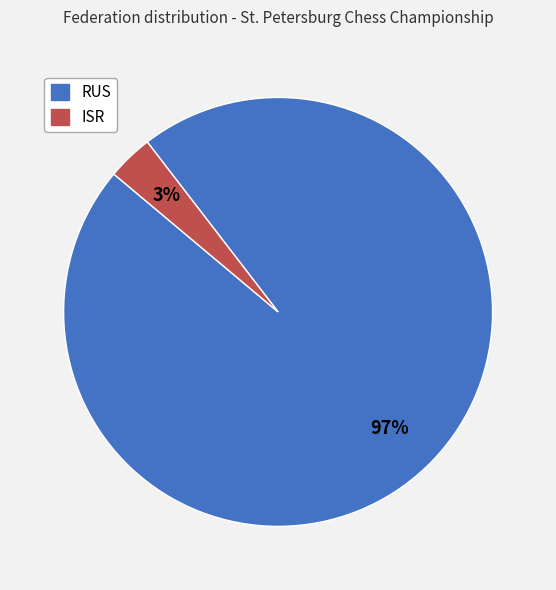

To the nearest percent, what portion does ISR represent?

3%